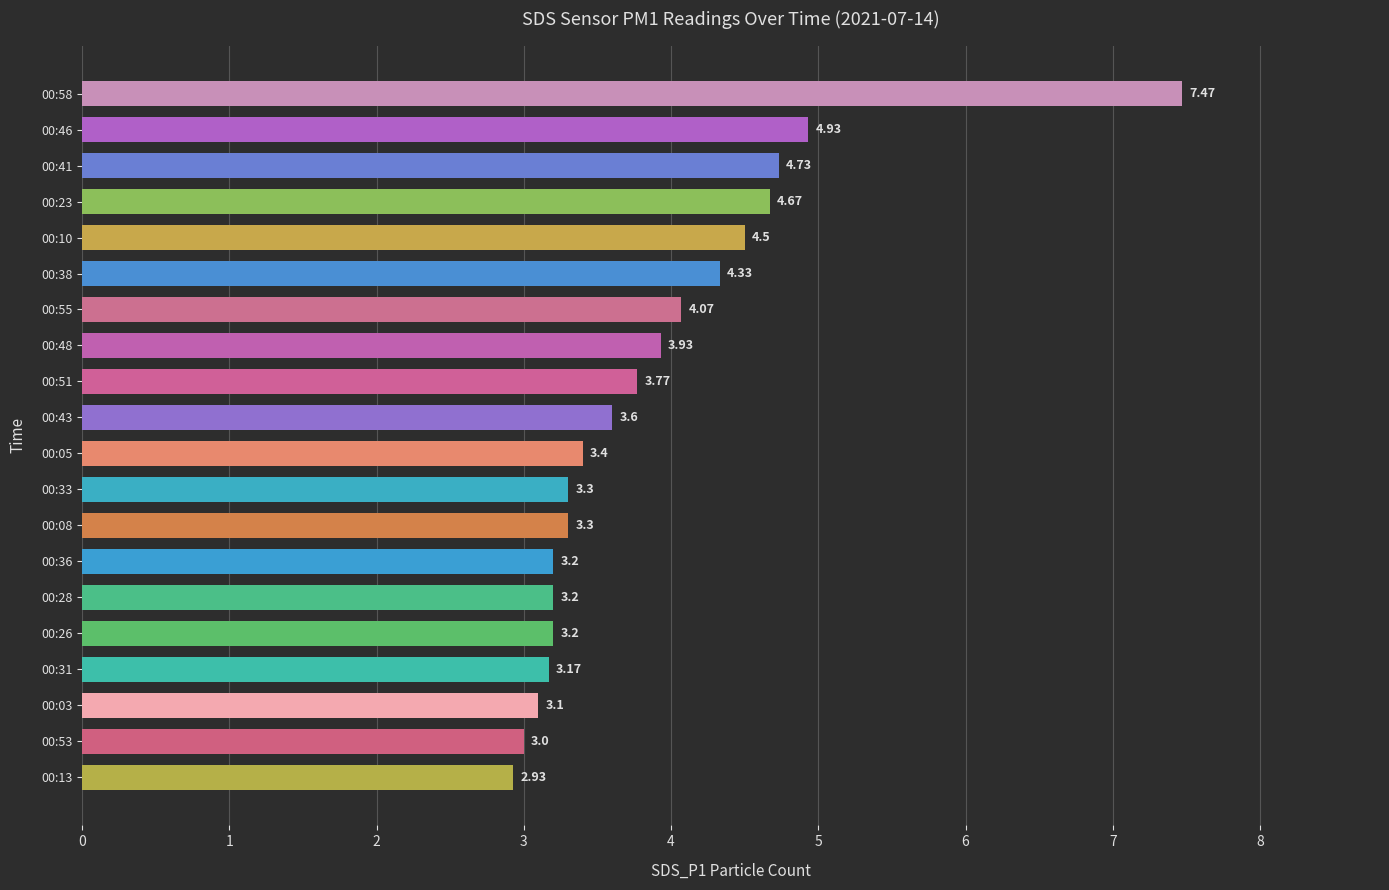

What is the difference between the second highest and minimum values?

2.0